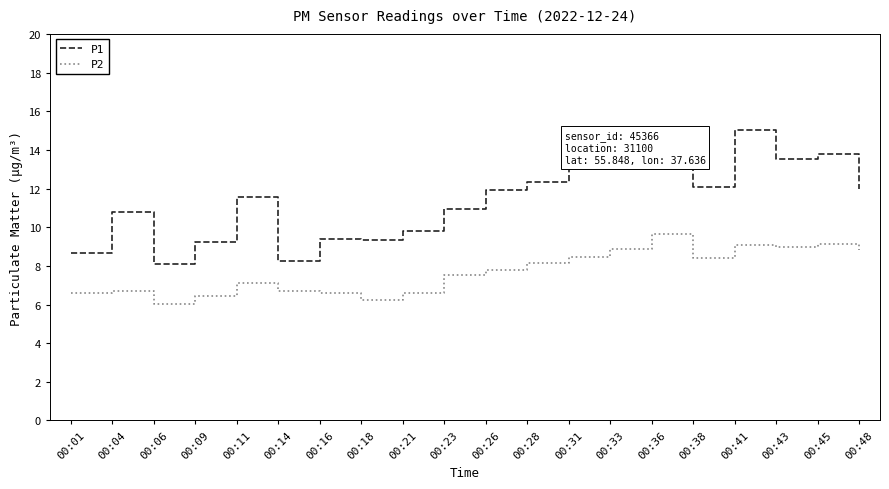

What are all the series names shown in the legend?

P1, P2